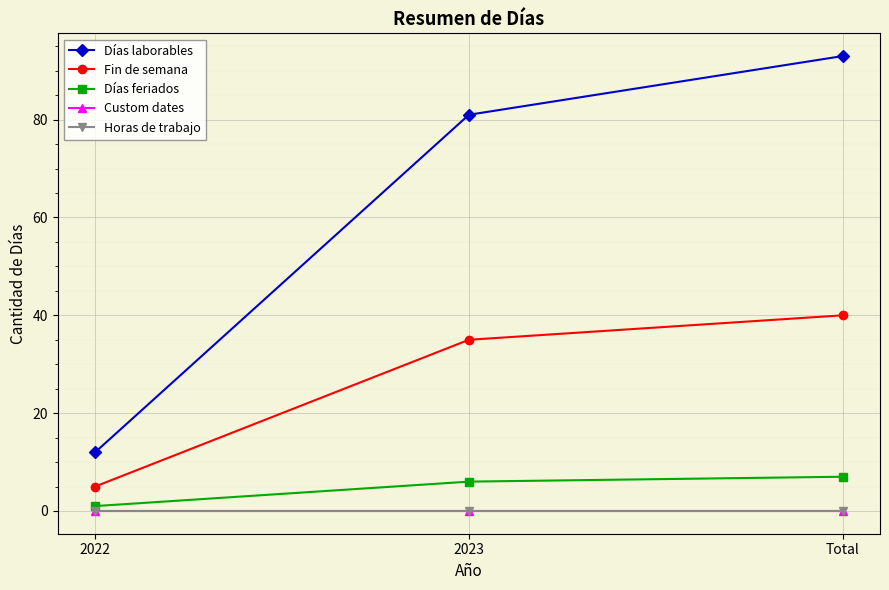

Between 2022 and Total, which is larger?

Total